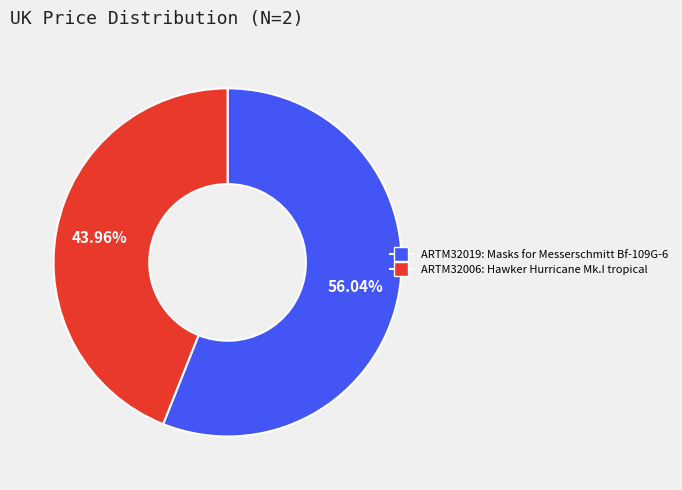

What is the ratio of the value at ARTM32019 to the value at ARTM32006?

1.3